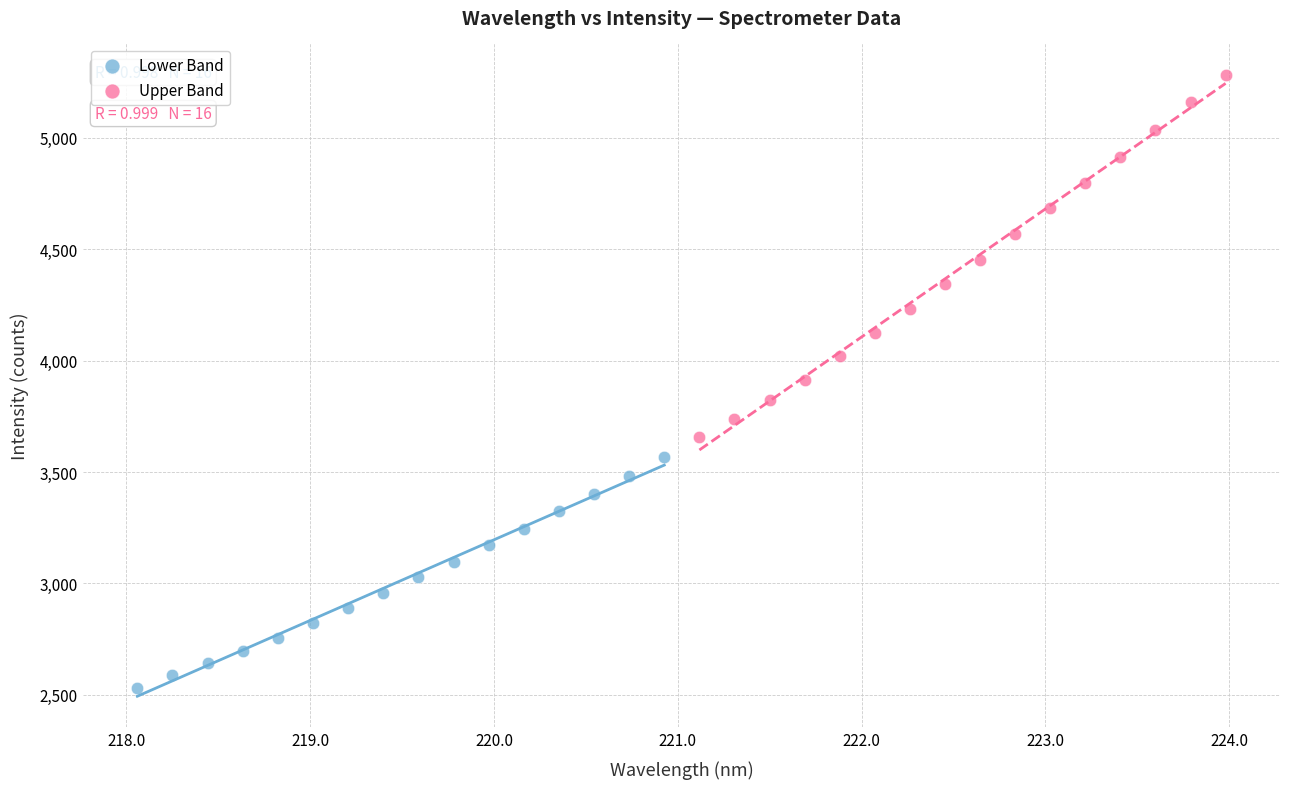

Which series has the widest spread of Y values?

Upper Band